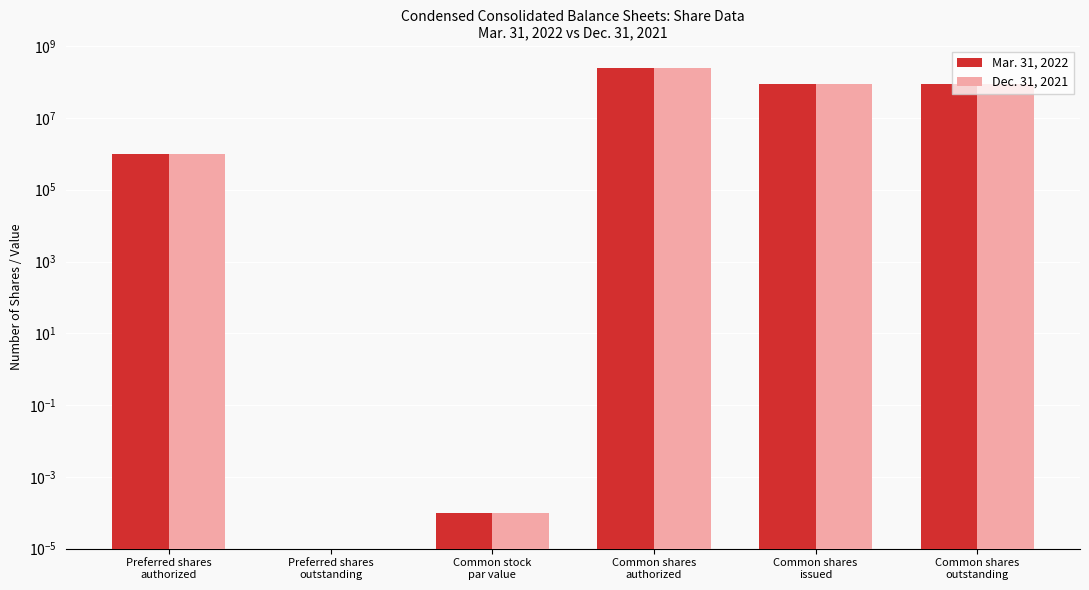

Reading left to right, extract all data points from this chart.

Mar. 31, 2022: 1000000.0	0.0	0.0	250000000.0	87367972.0	87367972.0
Dec. 31, 2021: 1000000.0	0.0	0.0	250000000.0	87367972.0	87367972.0